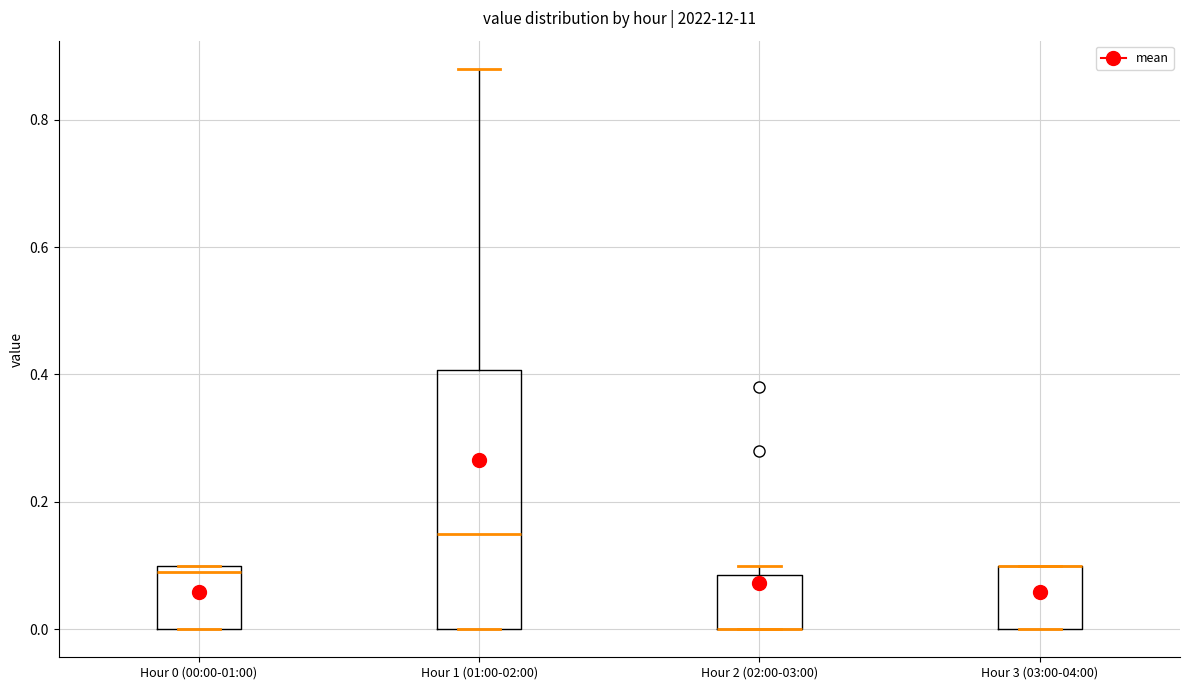

Where is the upper edge of the box for Hour 2 (02:00-03:00) on the y-axis? The values are not printed on the chart, so give them approximately, as read against the axis.

0.08